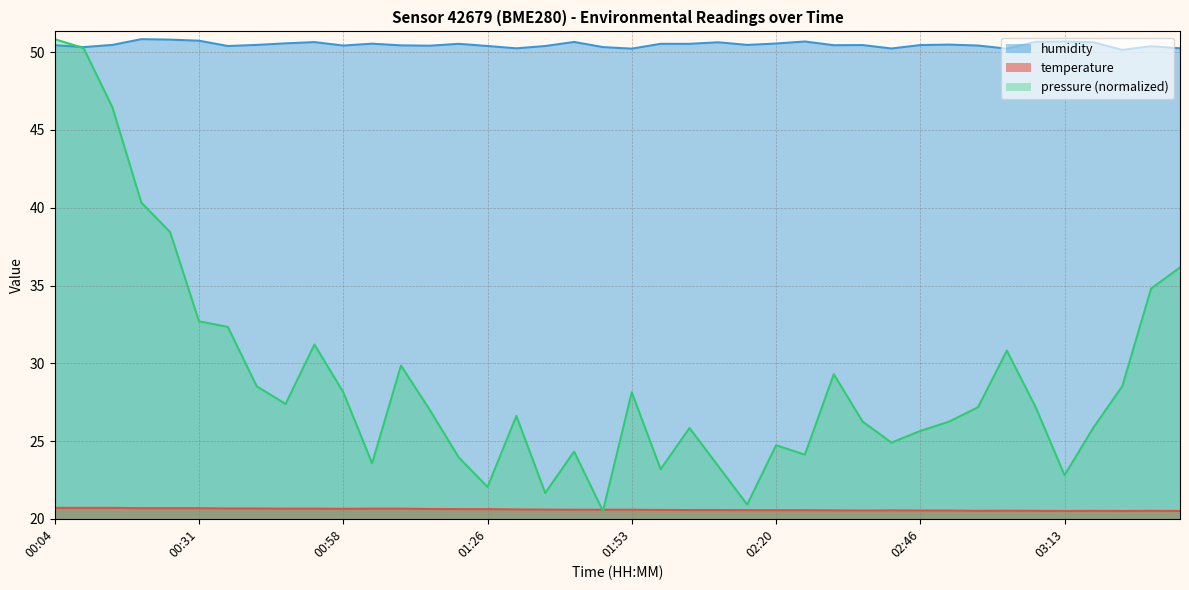

Count the number of categories in the chart.

40